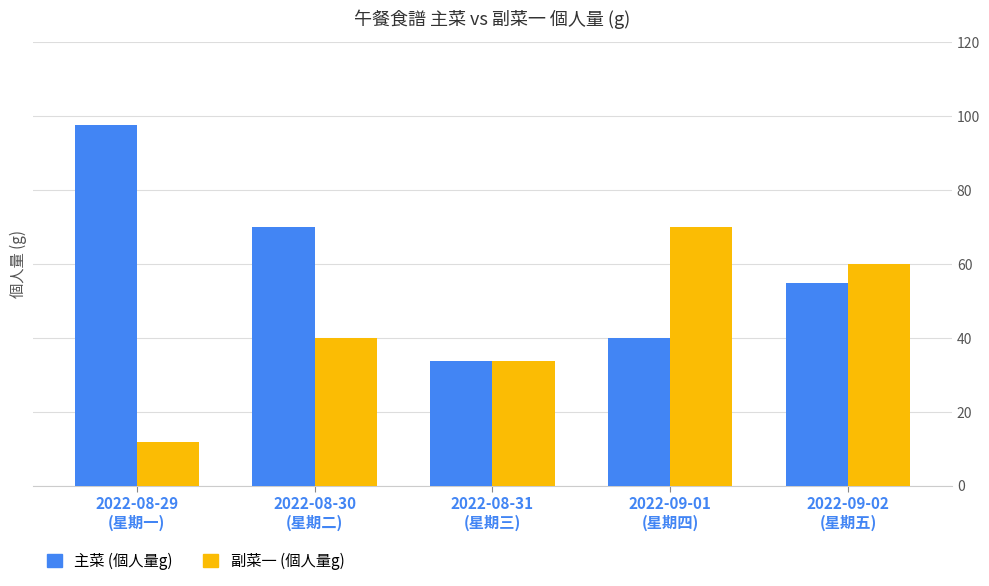

Which label corresponds to the largest value in the chart?

2022-08-29
(星期一)